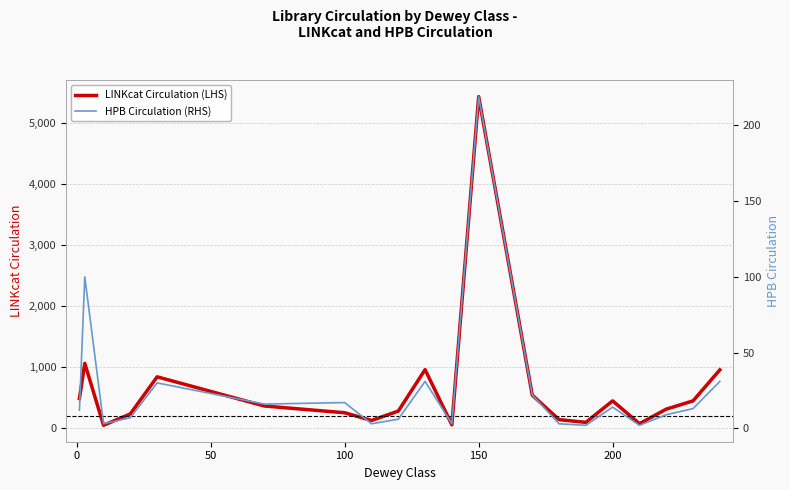

How many lines are shown in the chart?

2